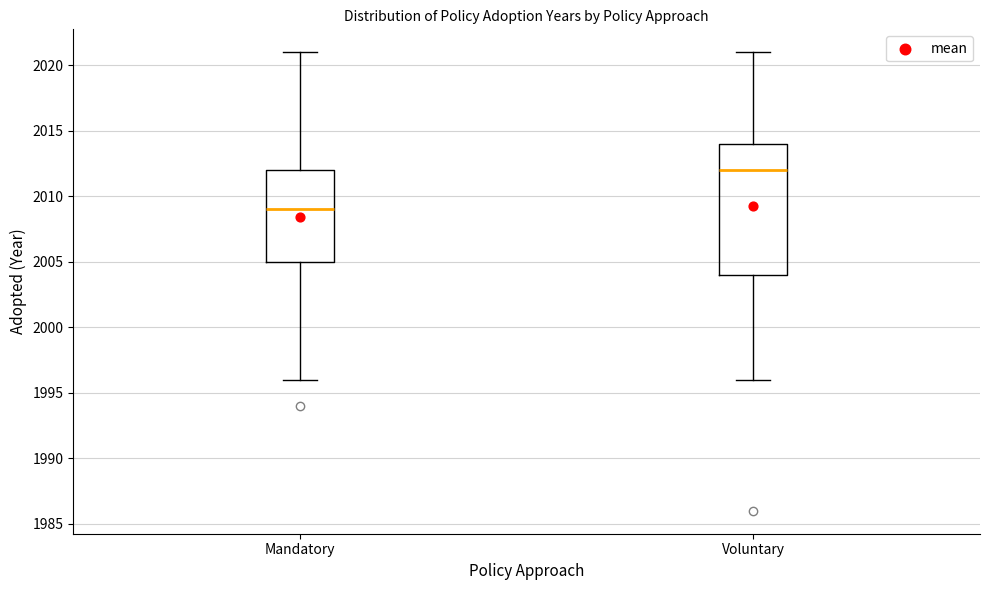

Where does the lower whisker of the box for Voluntary end on the y-axis? The values are not printed on the chart, so give them approximately, as read against the axis.

1996